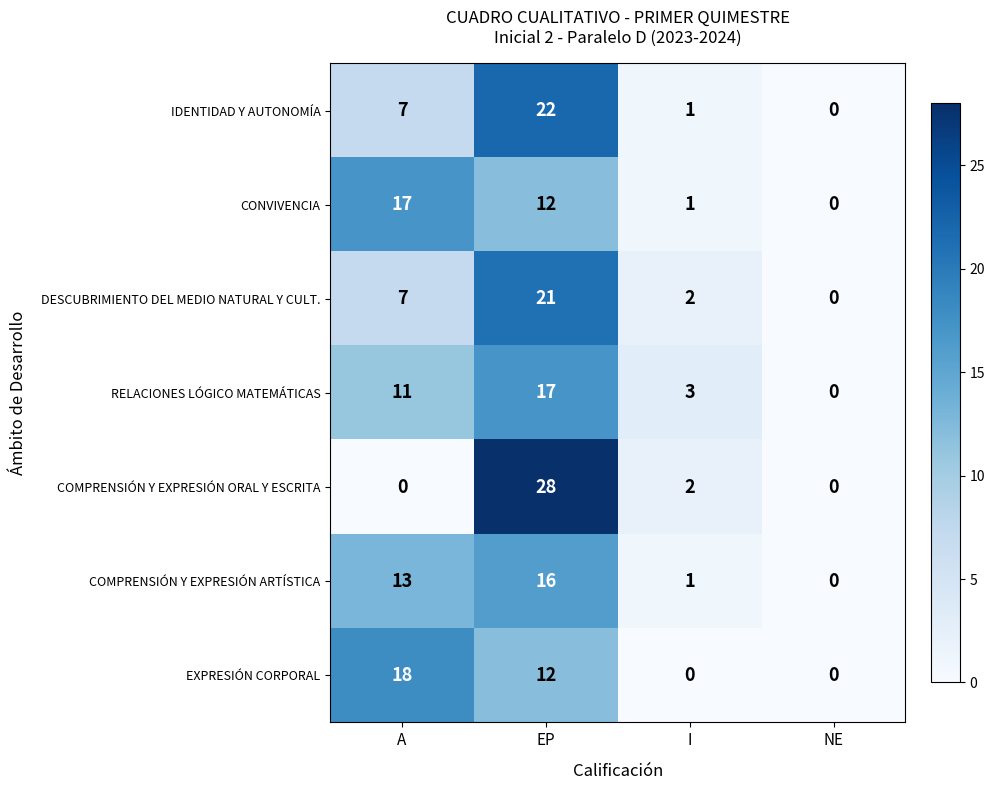

At which label does CONVIVENCIA first exceed 12?

A